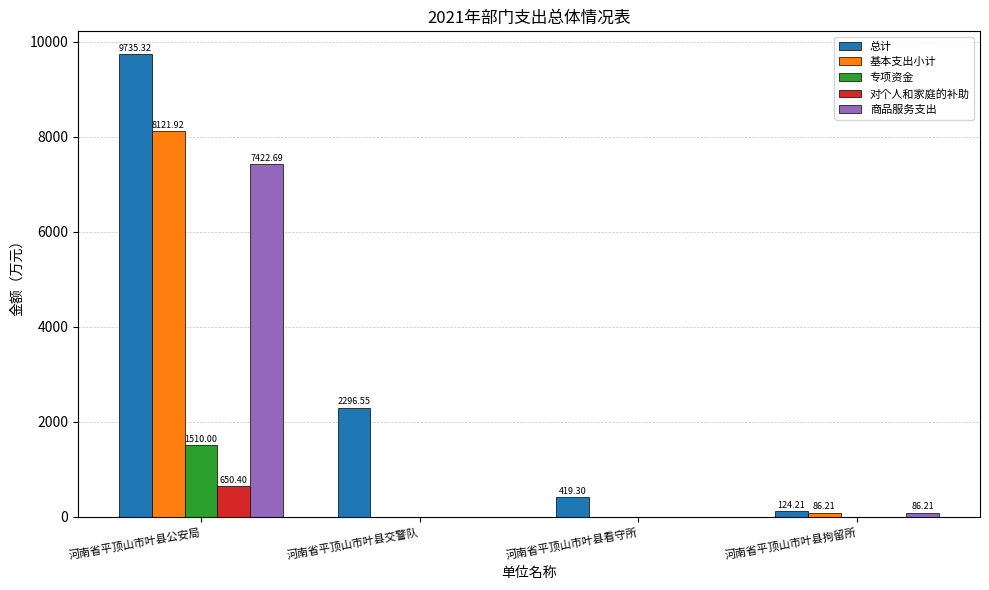

At which label does 总计 first exceed 2296?

河南省平顶山市叶县公安局